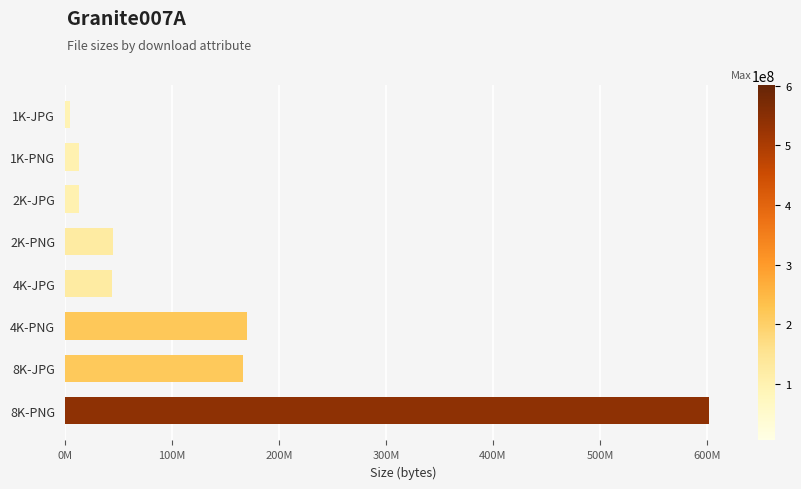

Does the chart contain any negative values?

No